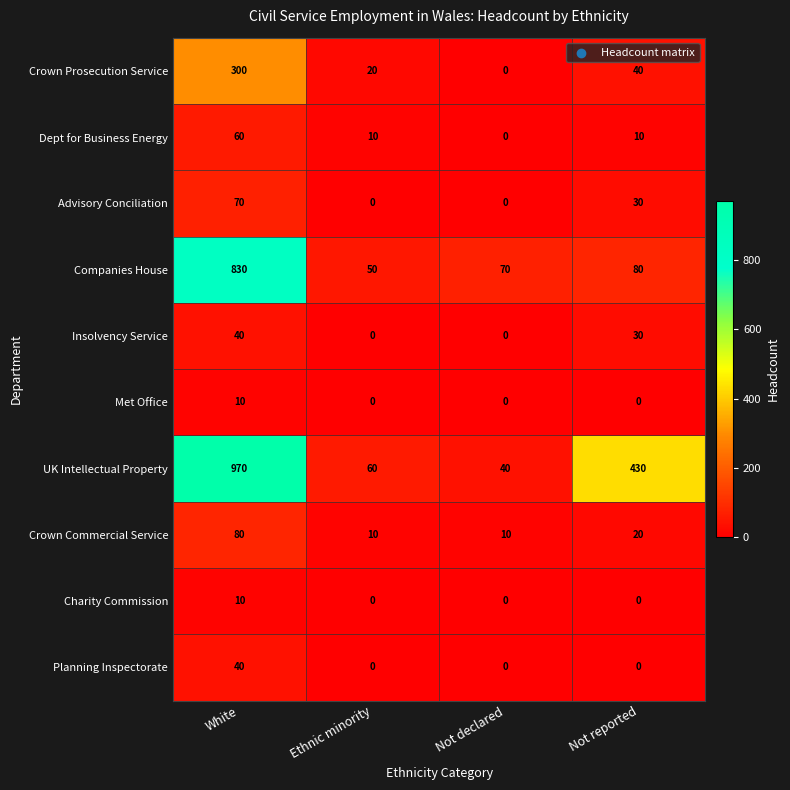

List the labels in order of Companies House value, smallest first.

Ethnic minority, Not declared, Not reported, White